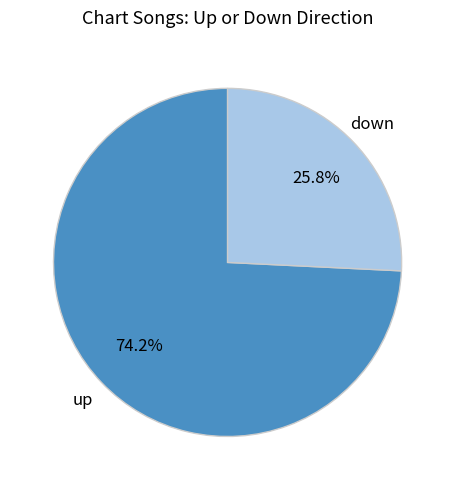

To the nearest percent, what is the difference between the down and up slice percentages?

48%